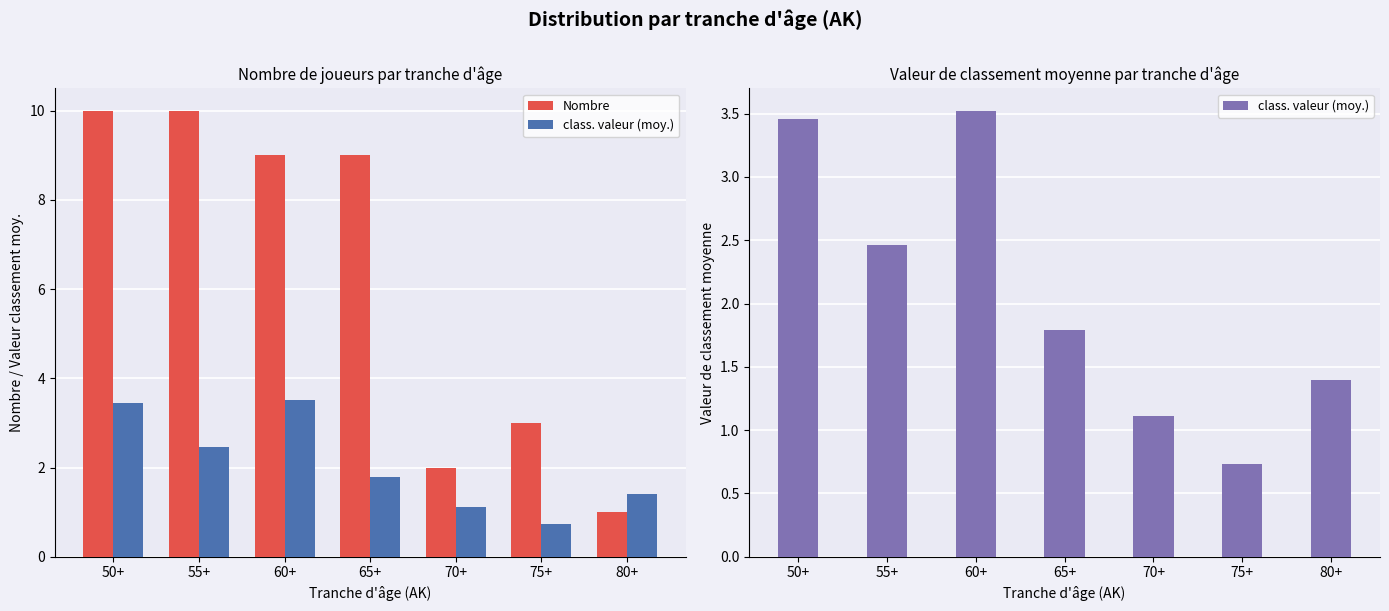

Reading left to right, extract all data points from this chart.

Nombre: 10.0	10.0	9.0	9.0	2.0	3.0	1.0
class. valeur (moy.): 3.5	2.5	3.5	1.8	1.1	0.7	1.4